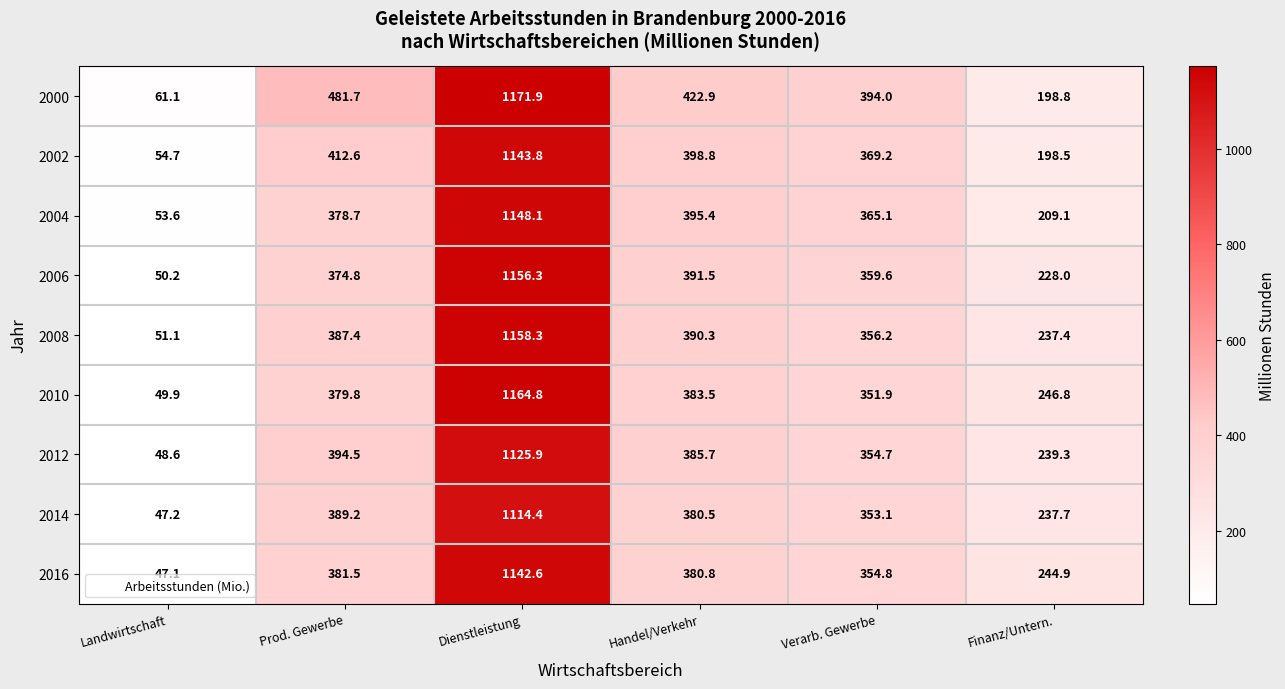

What is the difference between the highest and lowest values at Verarb. Gewerbe?

42.1